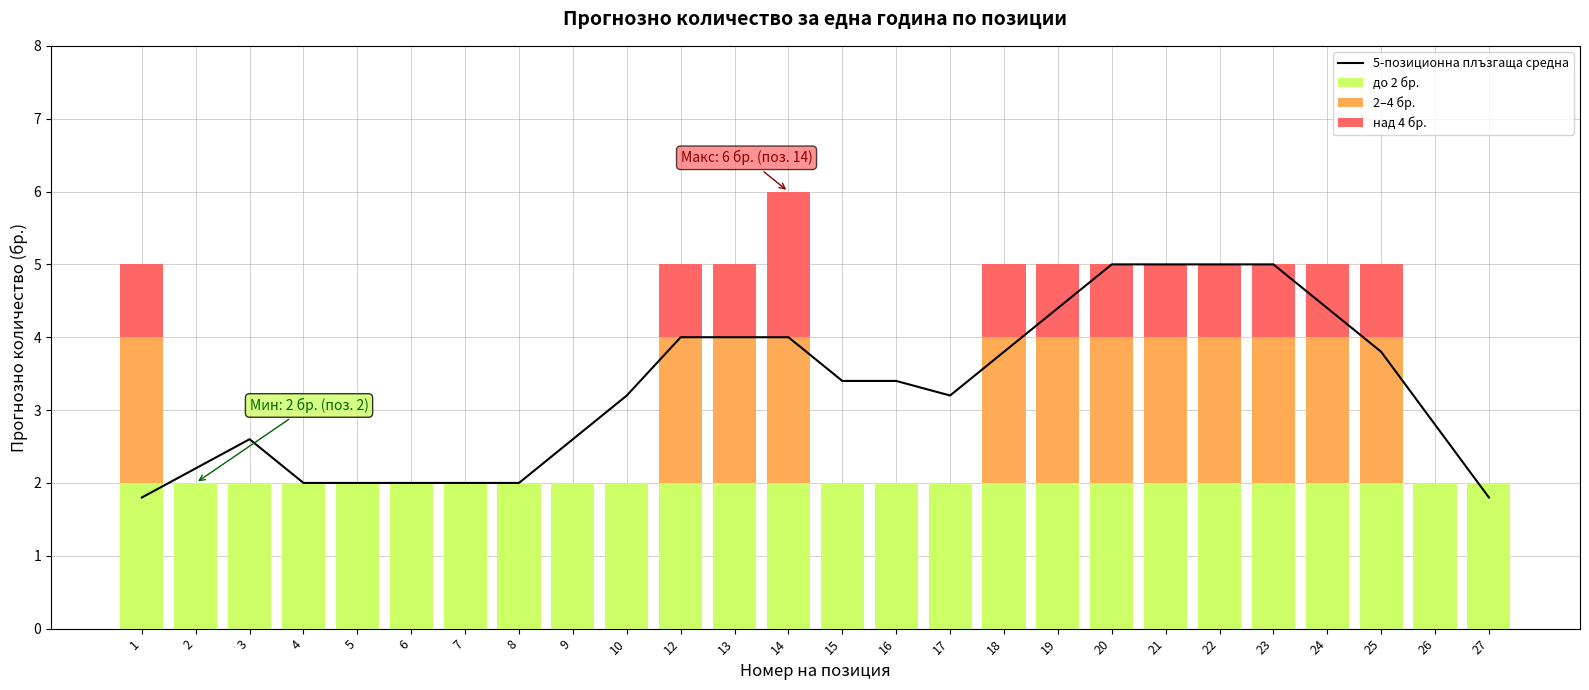

Reading left to right, transcribe all the data shown in this chart.

5-позиционна плъзгаща средна: 1.8	2.2	2.6	2.0	2.0	2.0	2.0	2.0	2.6	3.2	4.0	4.0	4.0	3.4	3.4	3.2	3.8	4.4	5.0	5.0	5.0	5.0	4.4	3.8	2.8	1.8
до 2 бр.: 2.0	2.0	2.0	2.0	2.0	2.0	2.0	2.0	2.0	2.0	2.0	2.0	2.0	2.0	2.0	2.0	2.0	2.0	2.0	2.0	2.0	2.0	2.0	2.0	2.0	2.0
2–4 бр.: 2.0	0.0	0.0	0.0	0.0	0.0	0.0	0.0	0.0	0.0	2.0	2.0	2.0	0.0	0.0	0.0	2.0	2.0	2.0	2.0	2.0	2.0	2.0	2.0	0.0	0.0
над 4 бр.: 1.0	0.0	0.0	0.0	0.0	0.0	0.0	0.0	0.0	0.0	1.0	1.0	2.0	0.0	0.0	0.0	1.0	1.0	1.0	1.0	1.0	1.0	1.0	1.0	0.0	0.0